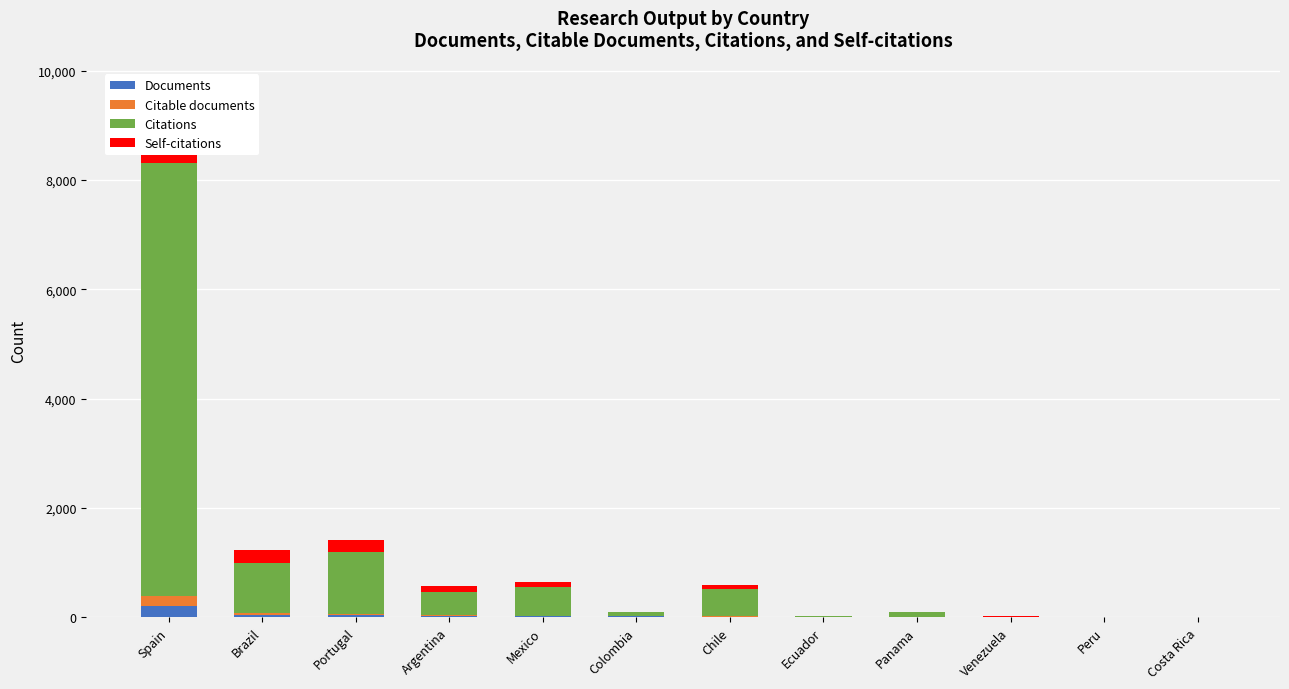

Which category has the highest value across all series?

Spain